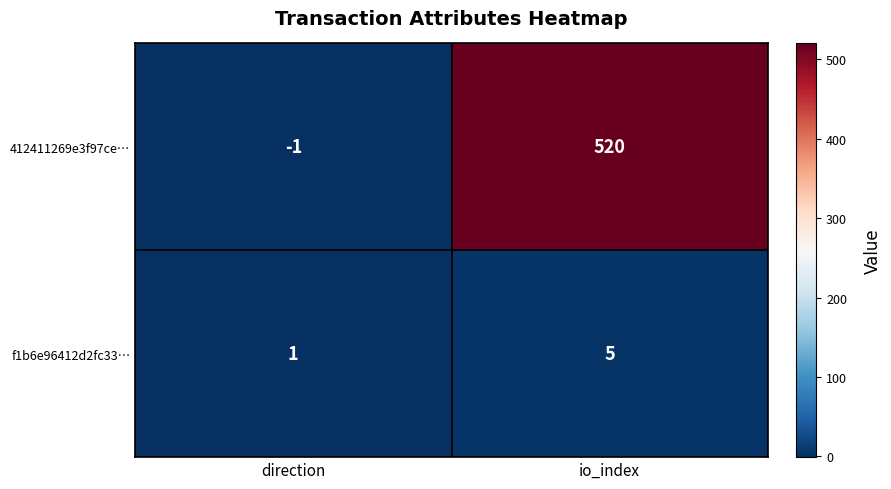

Is it true that 412411269e3f97ce… equals -1 at direction?

True